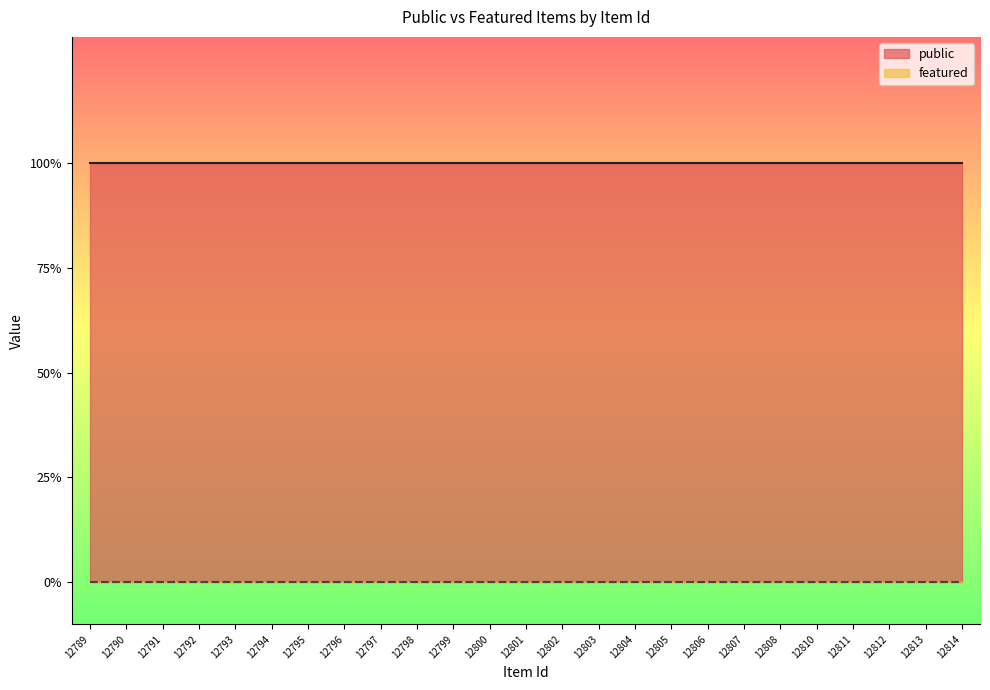

What is the spread (max minus min) of values at 12796?

1